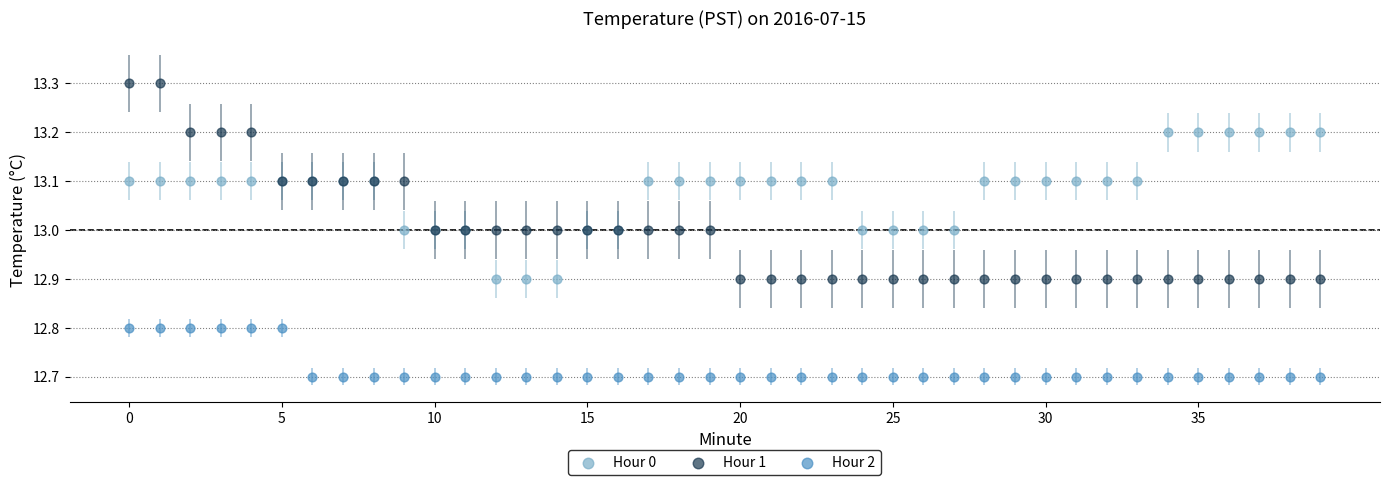

Which series reaches the maximum Y coordinate?

Hour 1